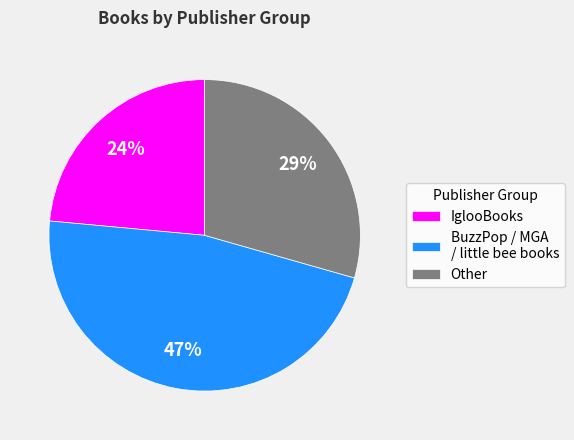

How many segments does this pie chart have?

3